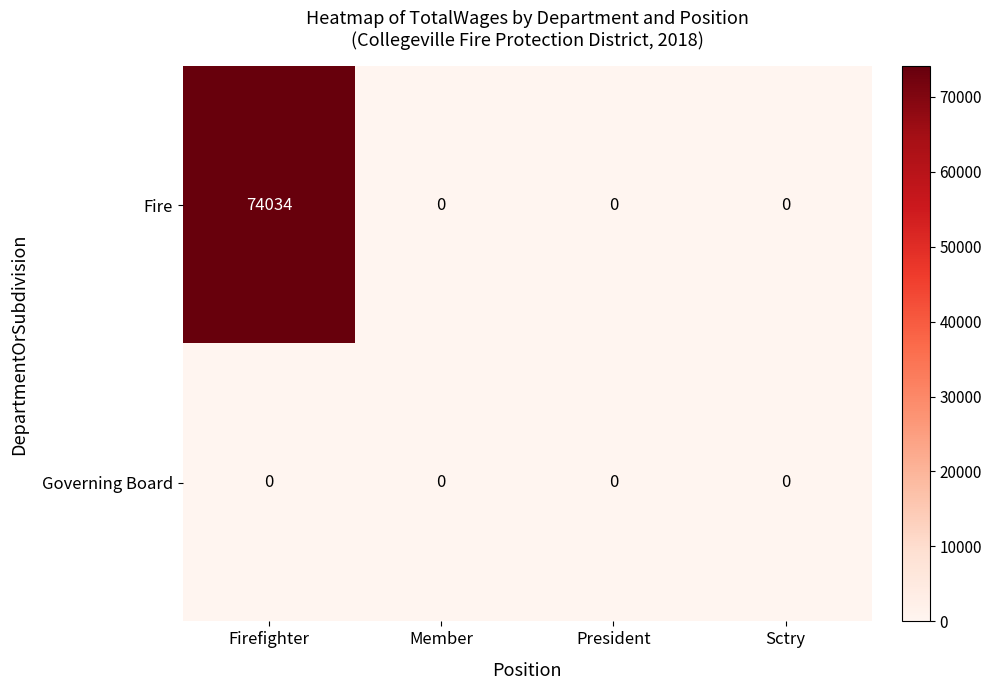

List the series in order of their overall mean, lowest first.

Governing Board, Fire